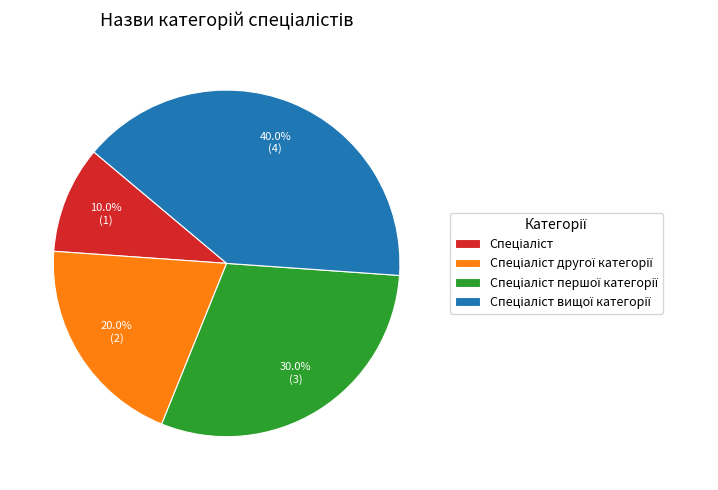

Does any single category account for the majority?

No